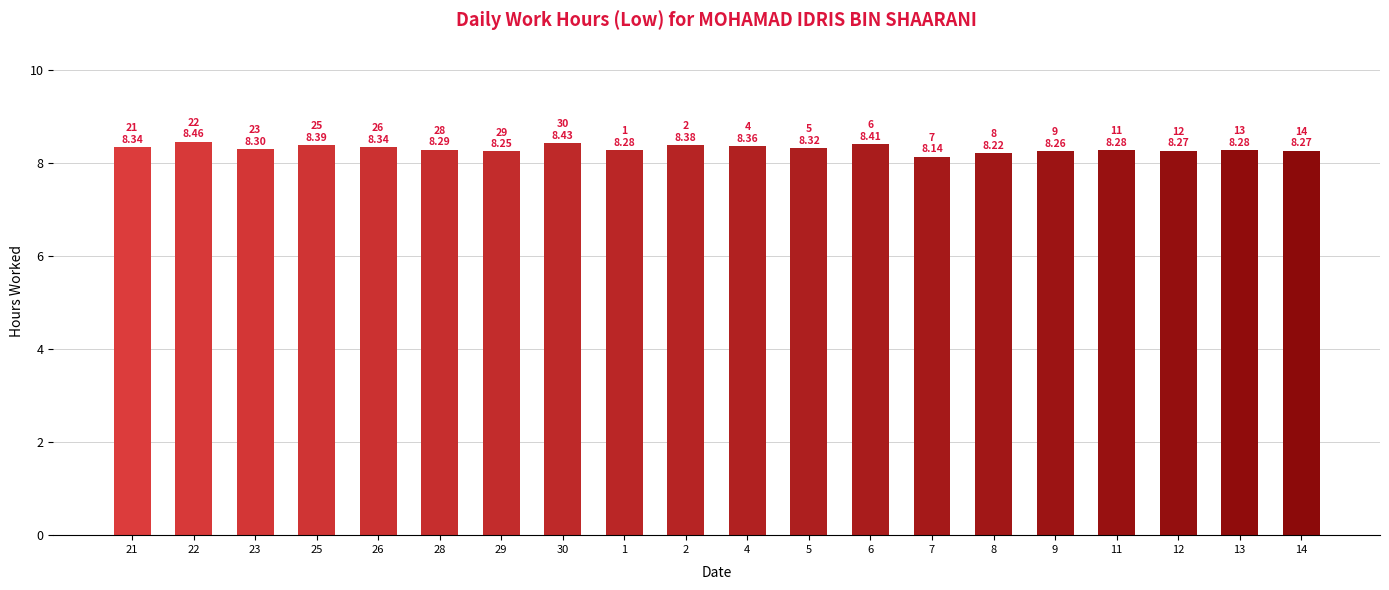

The value at 1 is 8.3. True or false?

True